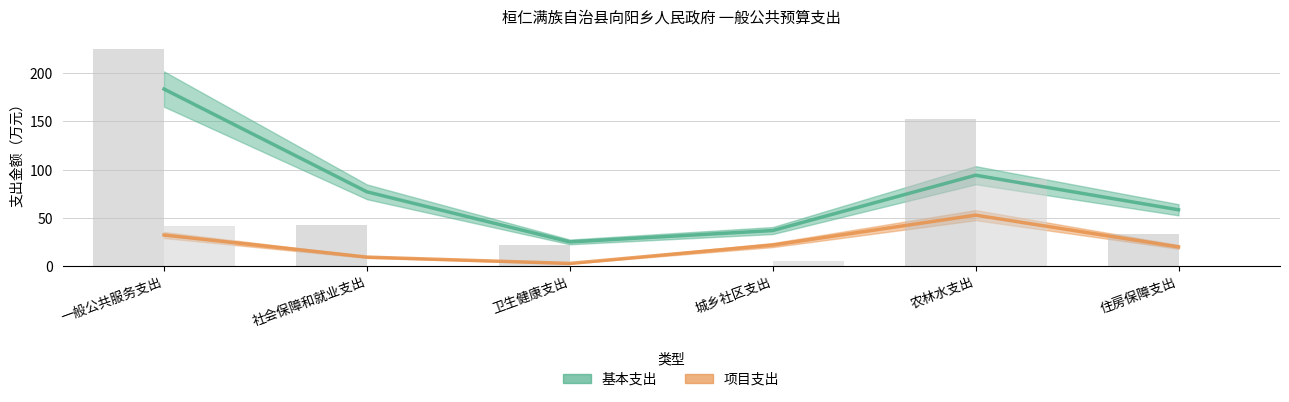

What is the spread (max minus min) of values at 城乡社区支出?

5.0